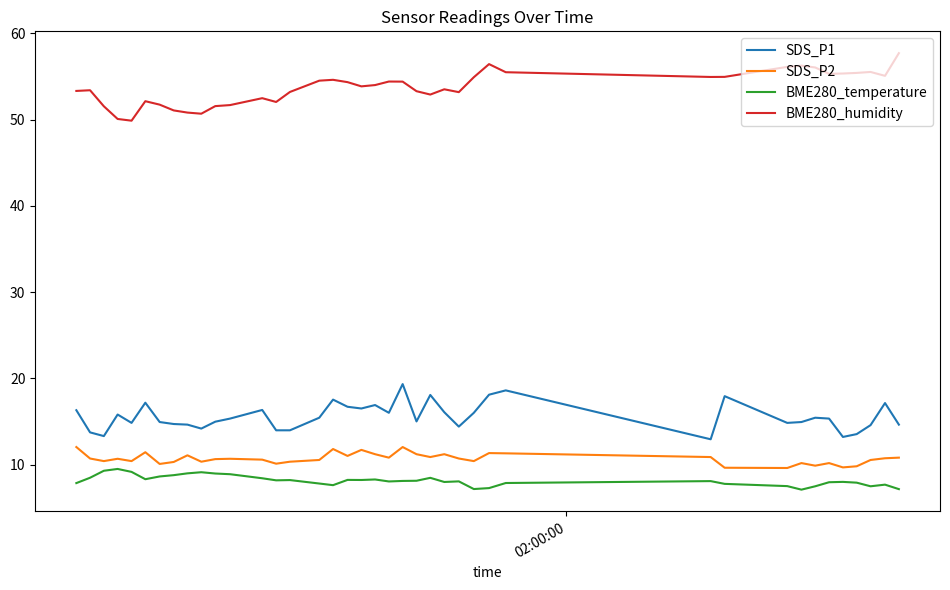

True or false: BME280_temperature and BME280_humidity cross at least once.

False